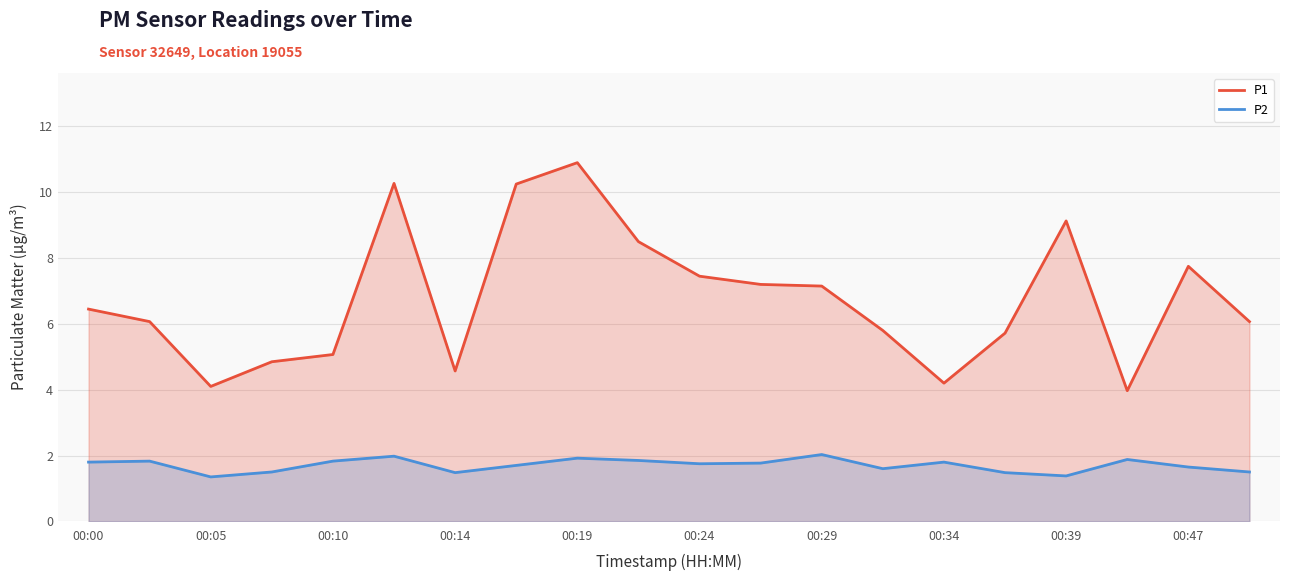

True or false: P2 and P1 intersect in this chart.

False